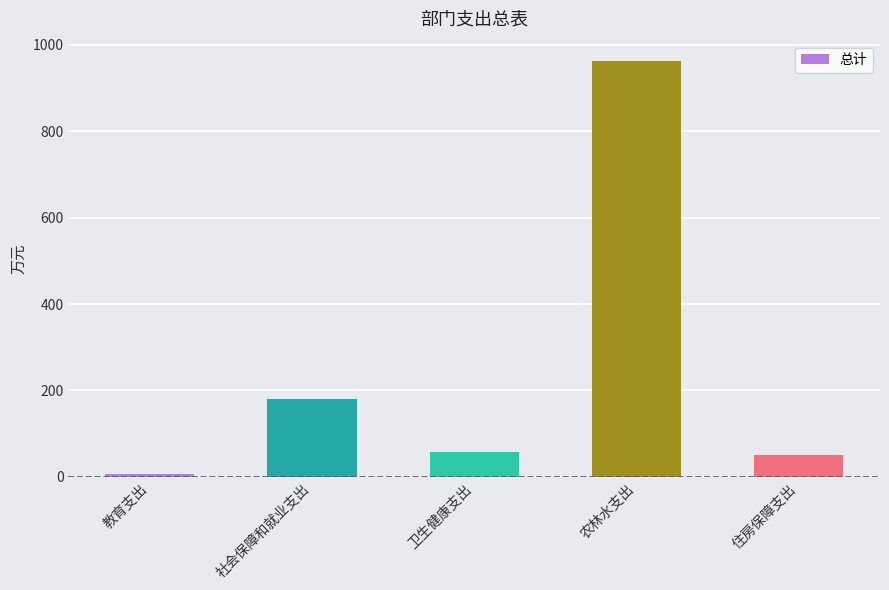

What is the smallest value displayed?

6.5